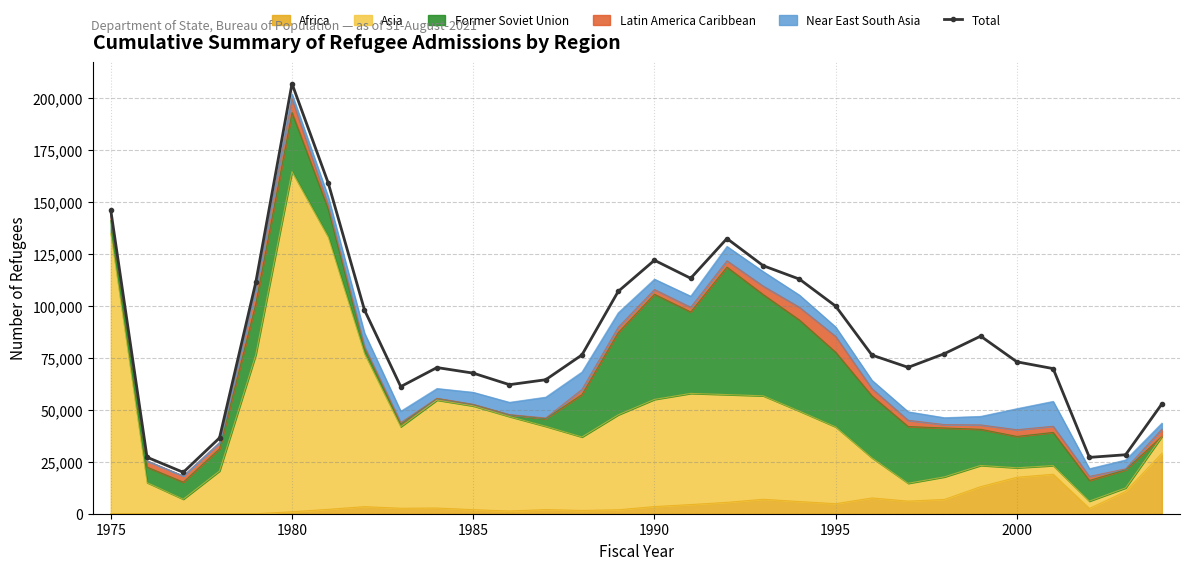

Reading left to right, what are all the values shown in this chart?

146158	27206	19946	36507	111363	207116	159252	98096	61218	70393	67704	62146	64528	76483	107070	122066	113389	132531	119448	112981	99974	76403	70488	77080	85525	73147	69886	27131	28403	52873